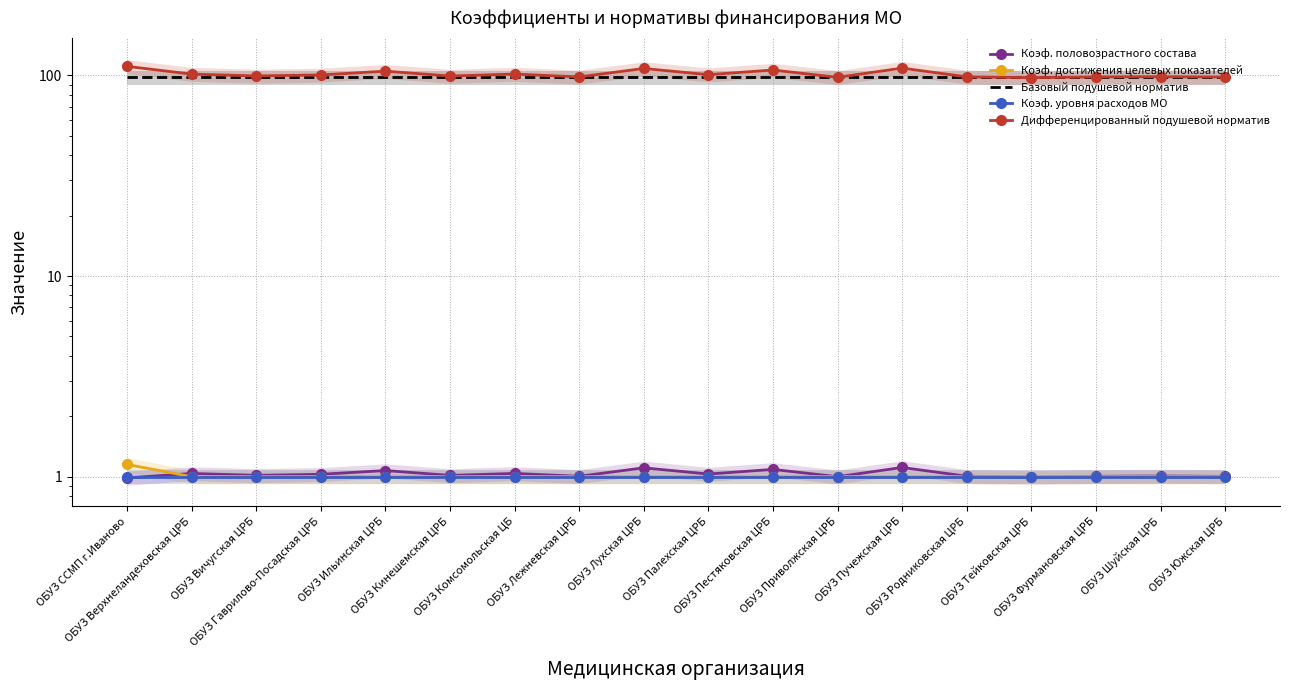

What is the sum of the Коэф. уровня расходов МО values at ОБУЗ Вичугская ЦРБ and ОБУЗ Южская ЦРБ?

2.0